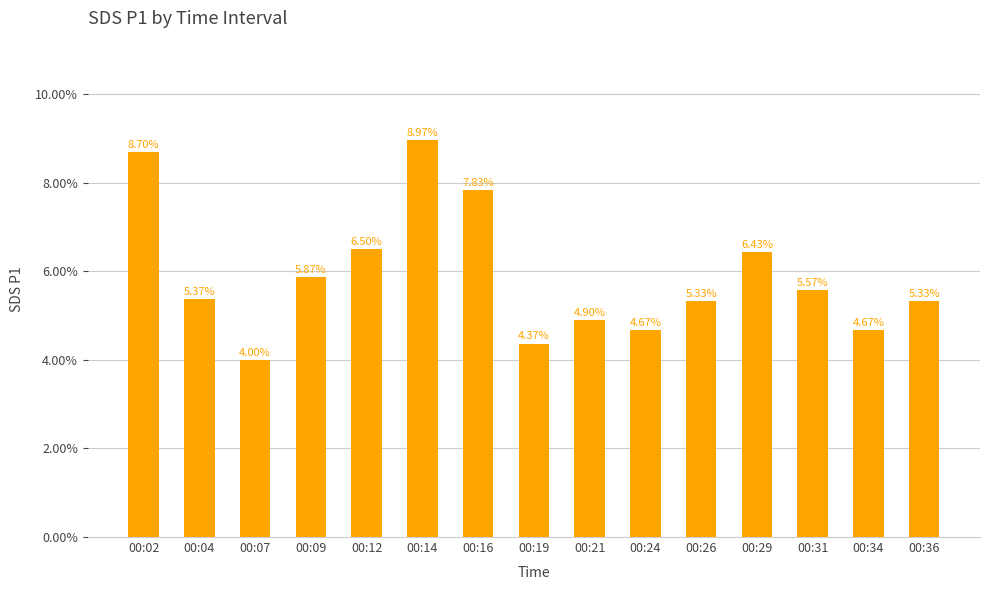

Between 00:19 and 00:16, which is larger?

00:16